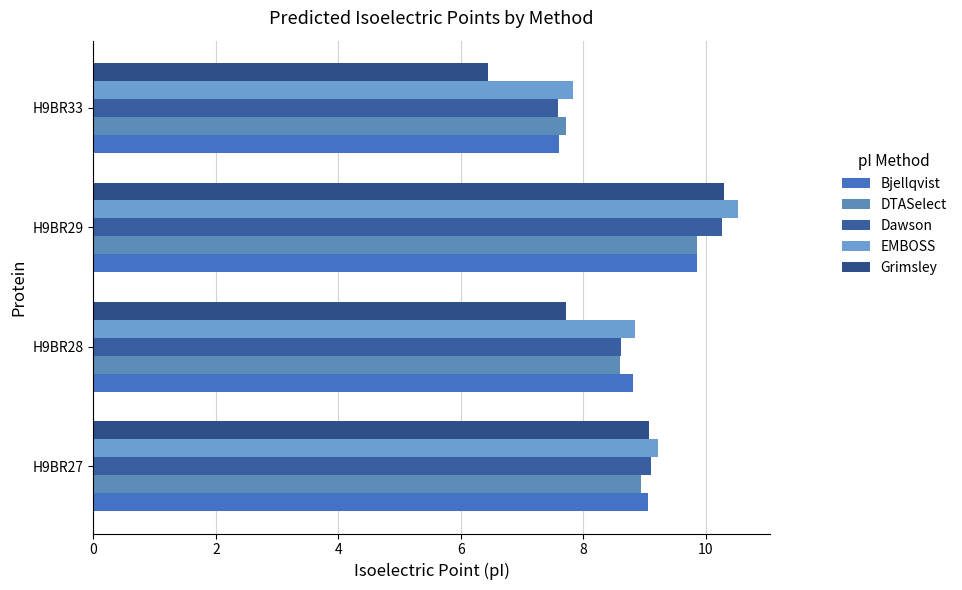

How many data points does each series have?

4